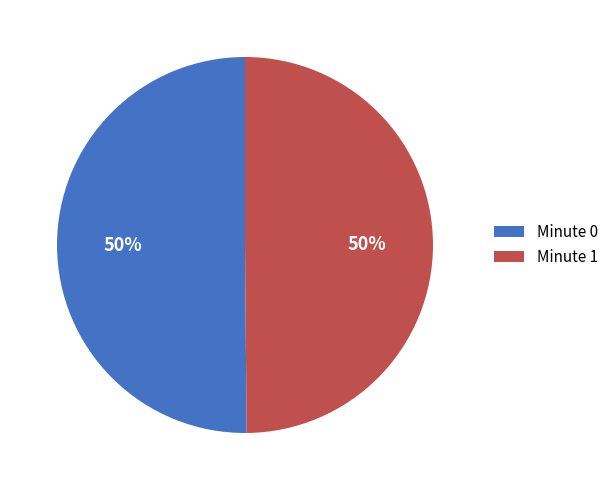

The Minute 0 slice represents 50% of the pie. True or false?

True